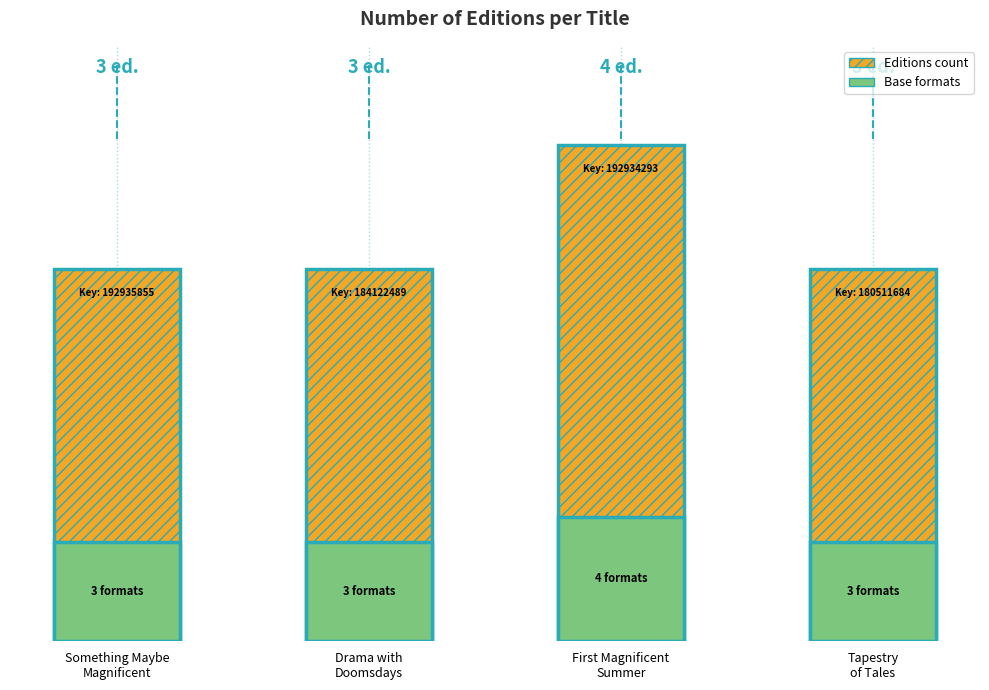

The value at Something Maybe
Magnificent is 3. True or false?

True